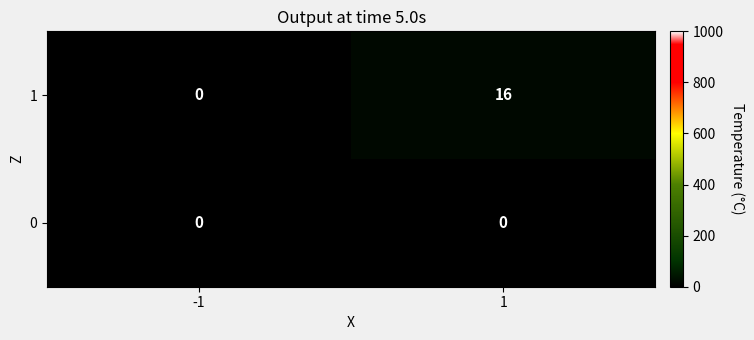

Is it true that 1 equals 0 at -1?

True